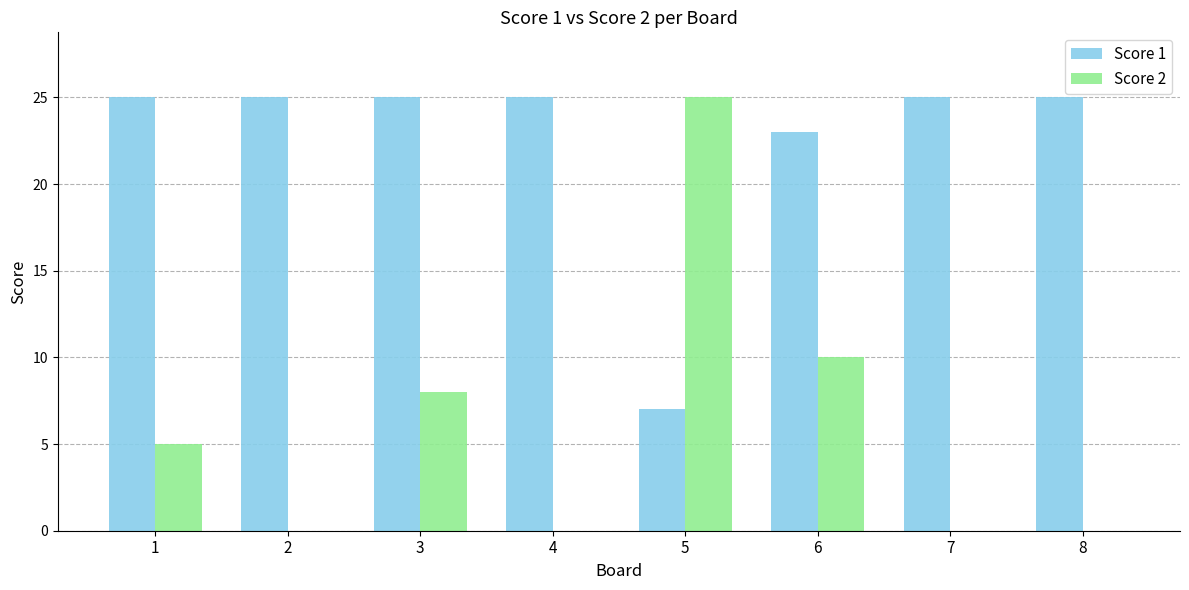

The Score 1 series shows 25 at 4. True or false?

True